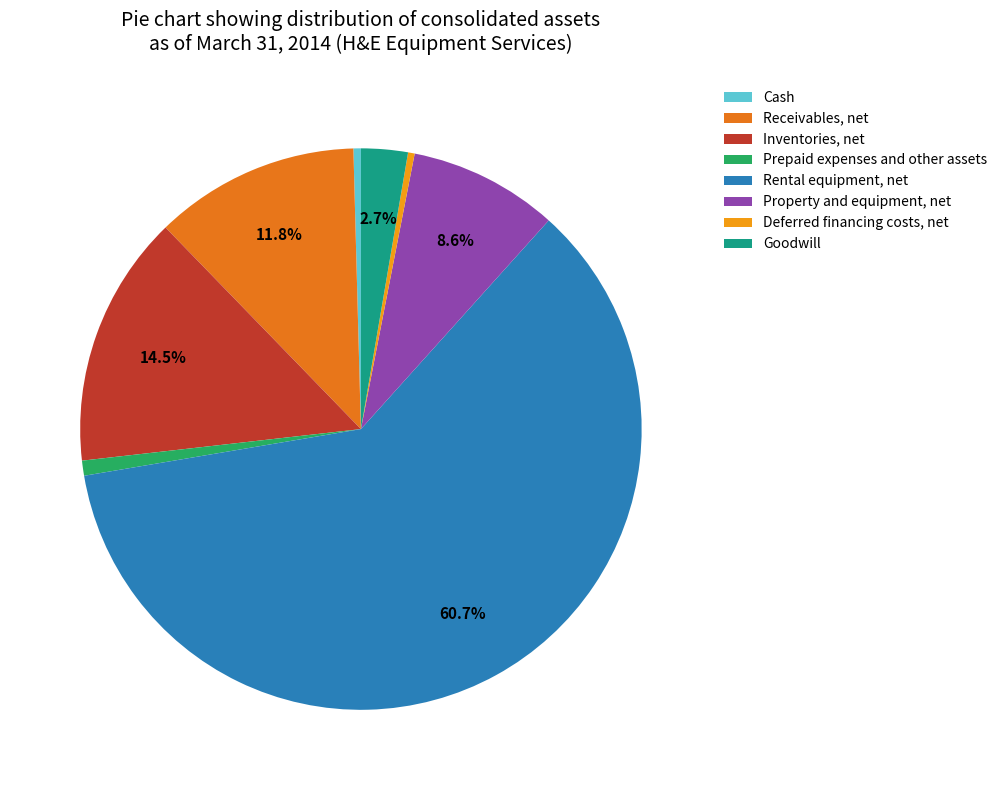

Is Rental equipment, net the majority of the pie?

Yes